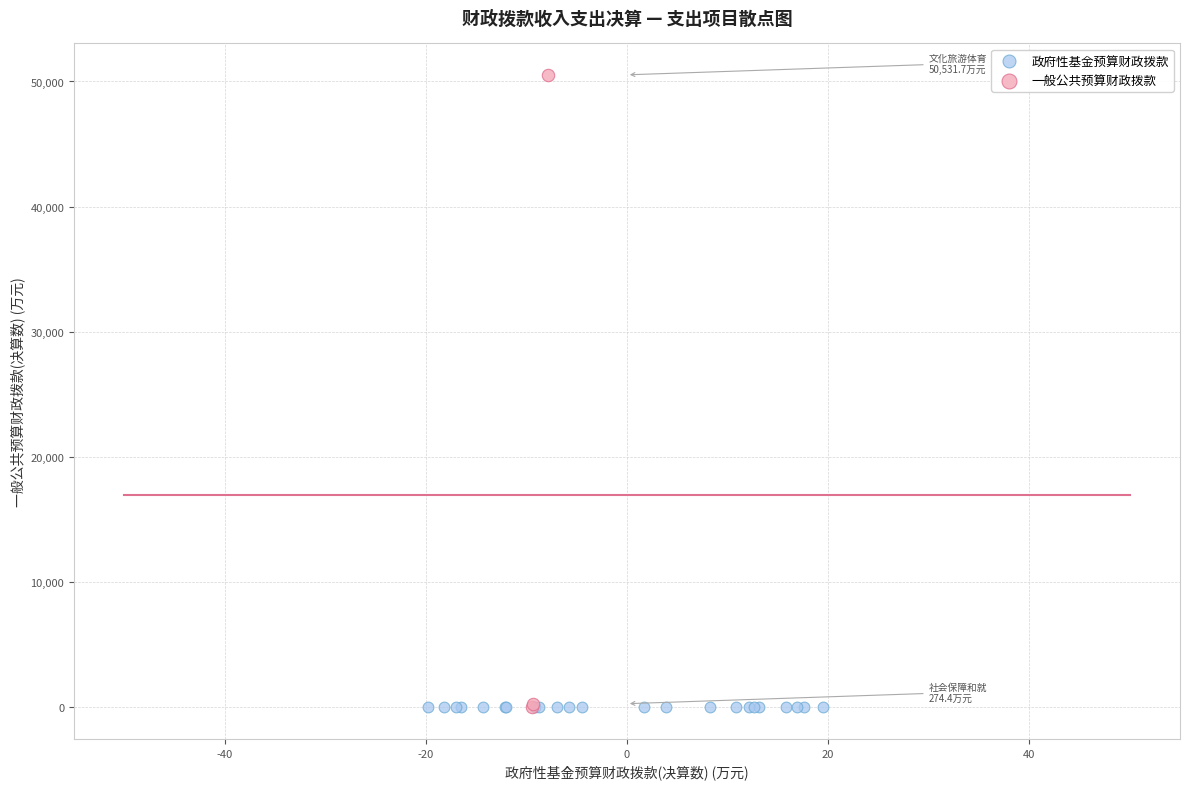

Which series contains the highest Y value?

一般公共预算财政拨款